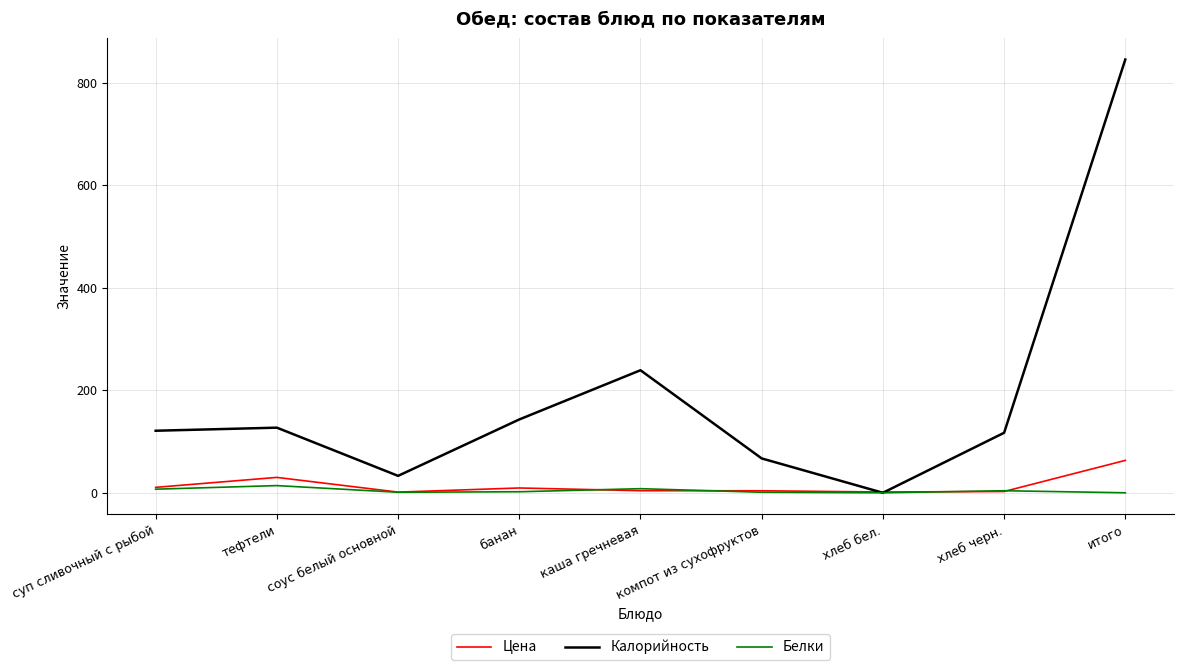

What is the total value across all series at итого?

908.2